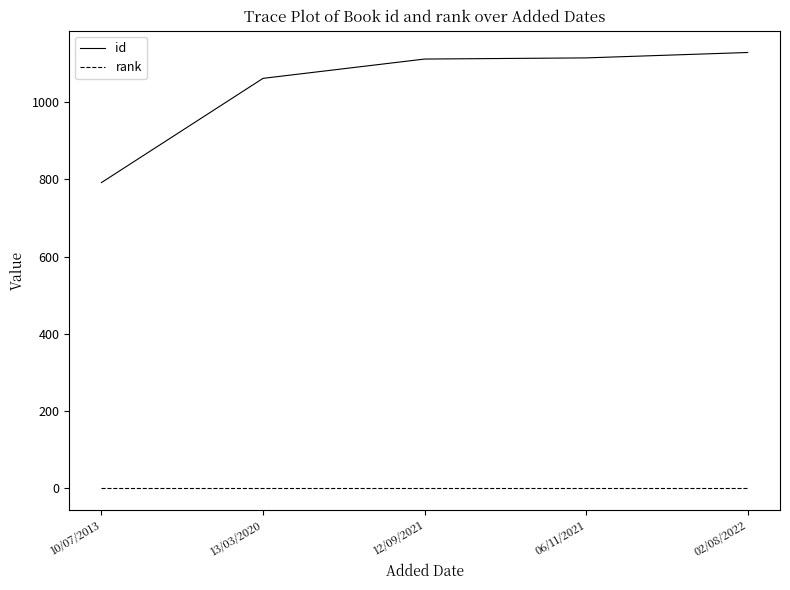

What is the average value of the rank series?

1